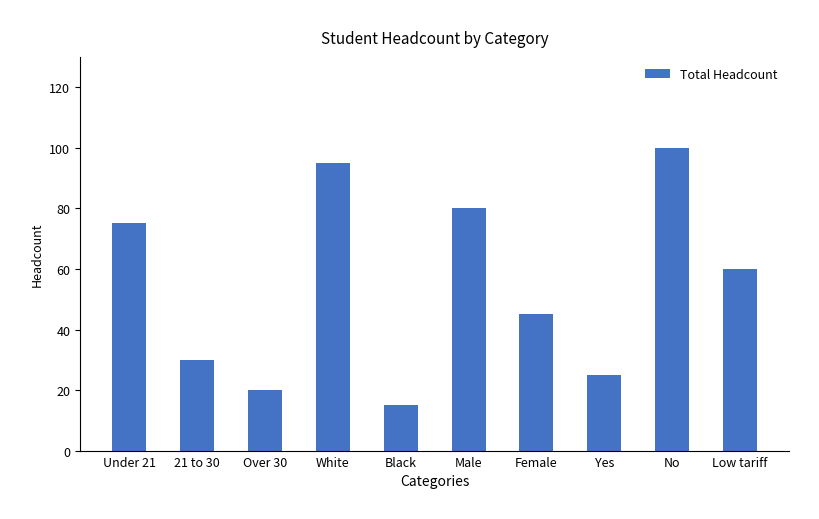

Reading left to right, transcribe all the data shown in this chart.

75	30	20	95	15	80	45	25	100	60